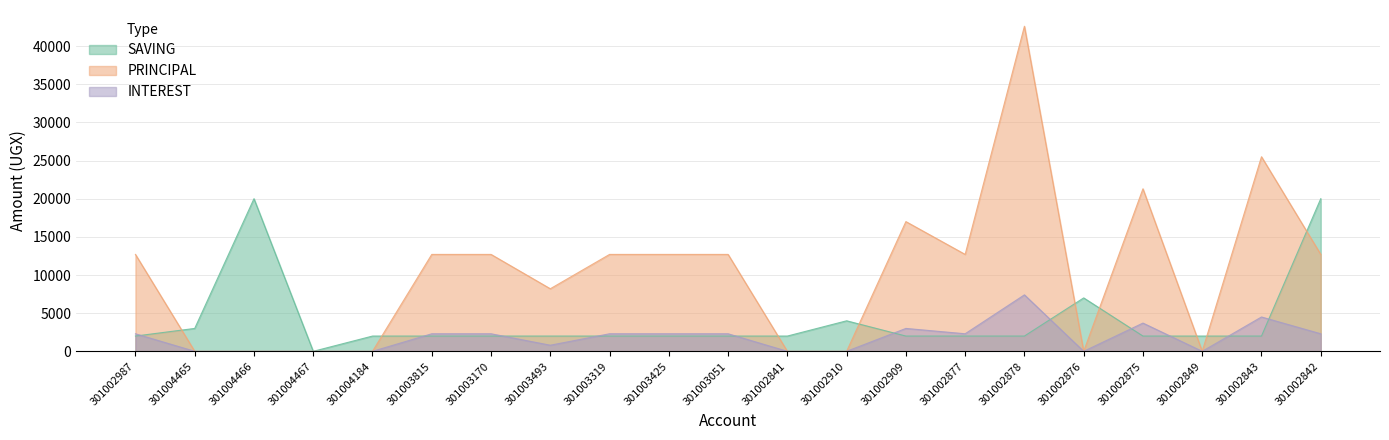

The PRINCIPAL series shows 8200 at 301003493. True or false?

True